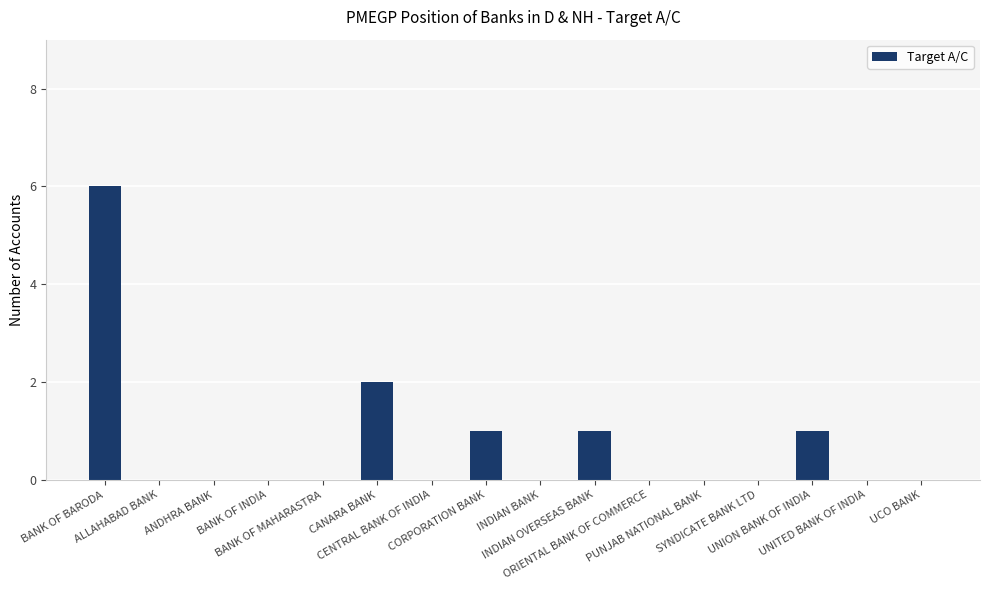

Which has a higher value, PUNJAB NATIONAL BANK or BANK OF BARODA?

BANK OF BARODA